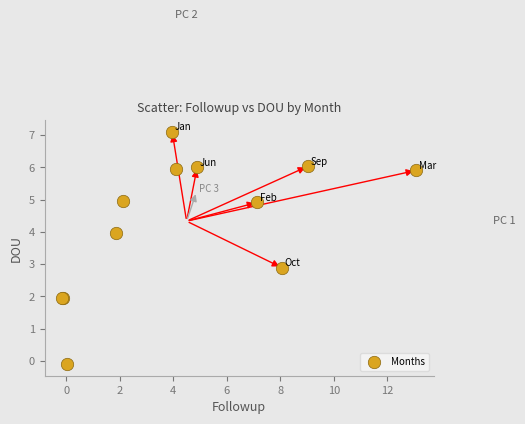

What Y value in the scatter plot is closest to 3?

2.9